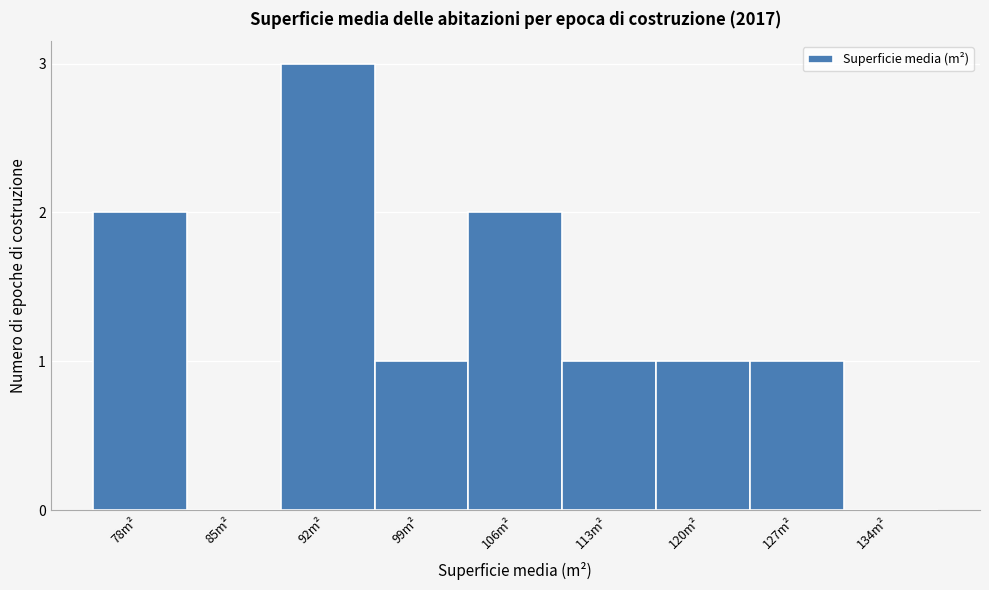

Reading left to right, transcribe all the data shown in this chart.

78m²=2	85m²=0	92m²=3	99m²=1	106m²=2	113m²=1	120m²=1	127m²=1	134m²=0